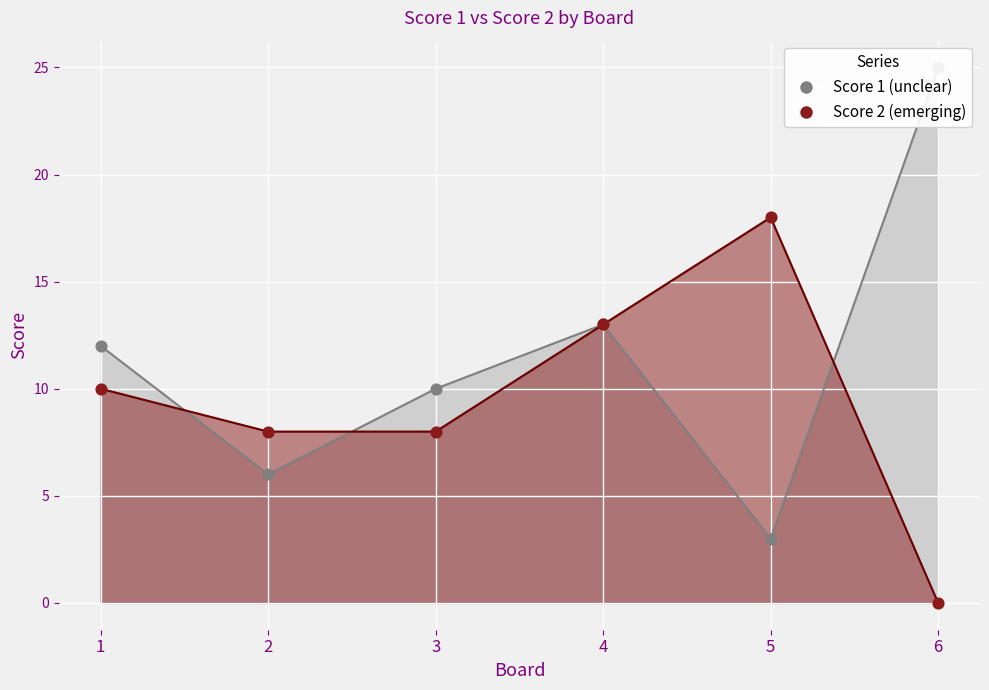

Which series contains the lowest Y value?

Score 2